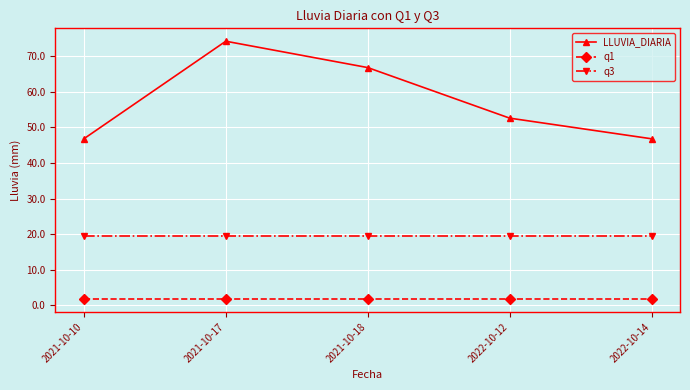

Is the value of LLUVIA_DIARIA at 2021-10-18 greater than the value of q3 at 2021-10-10?

Yes